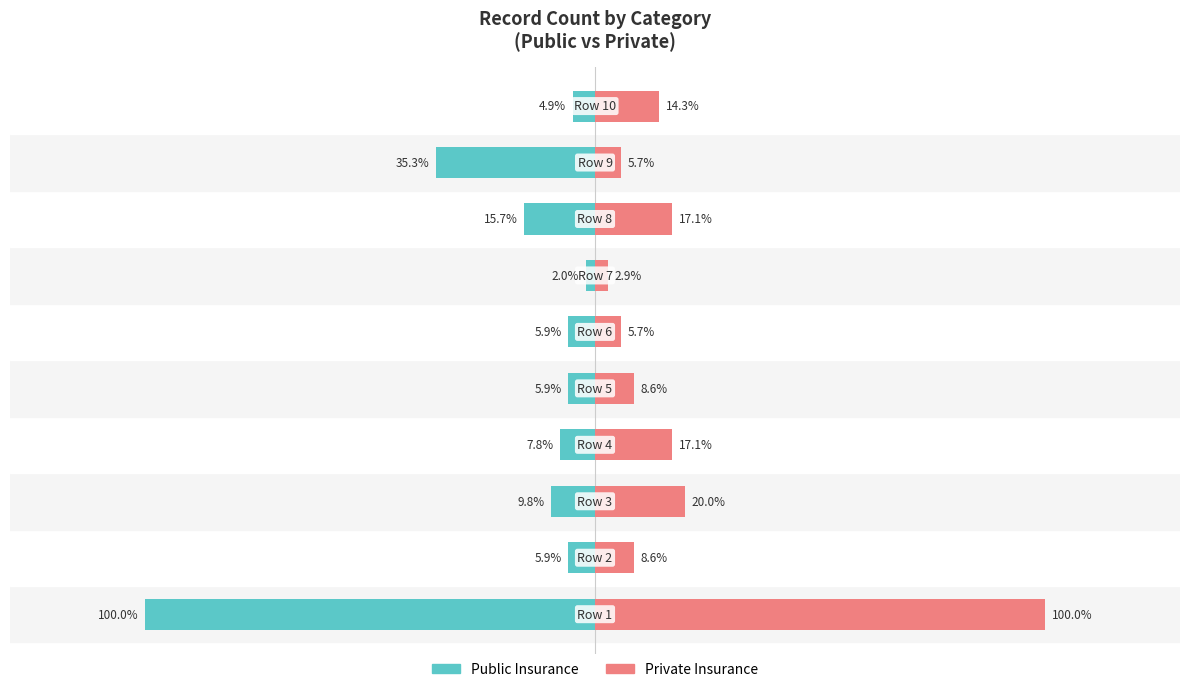

The Private Insurance series shows 5.7 at 4. True or false?

False